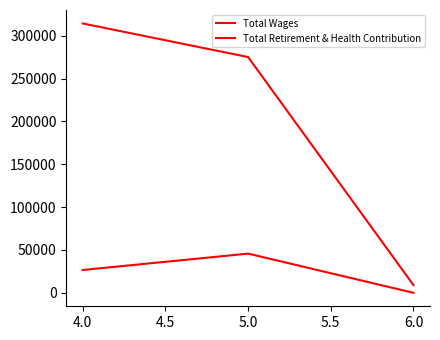

Count the number of categories in the chart.

3